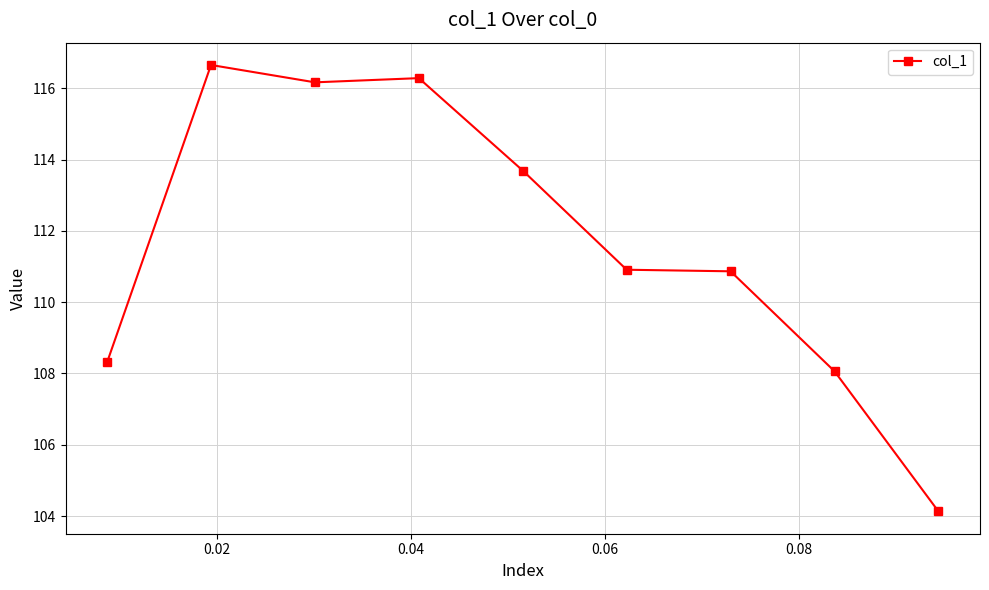

True or false: there are more than 1 points higher than both neighbors.

True